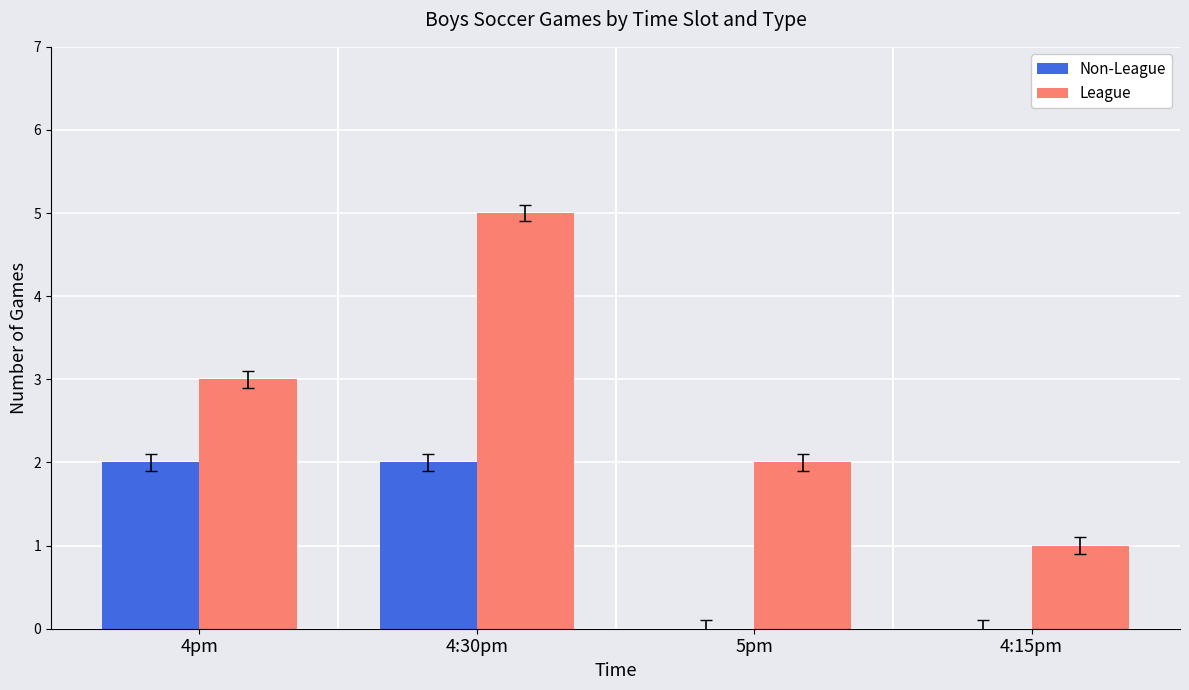

True or false: League has a value of 3 at 5pm.

False